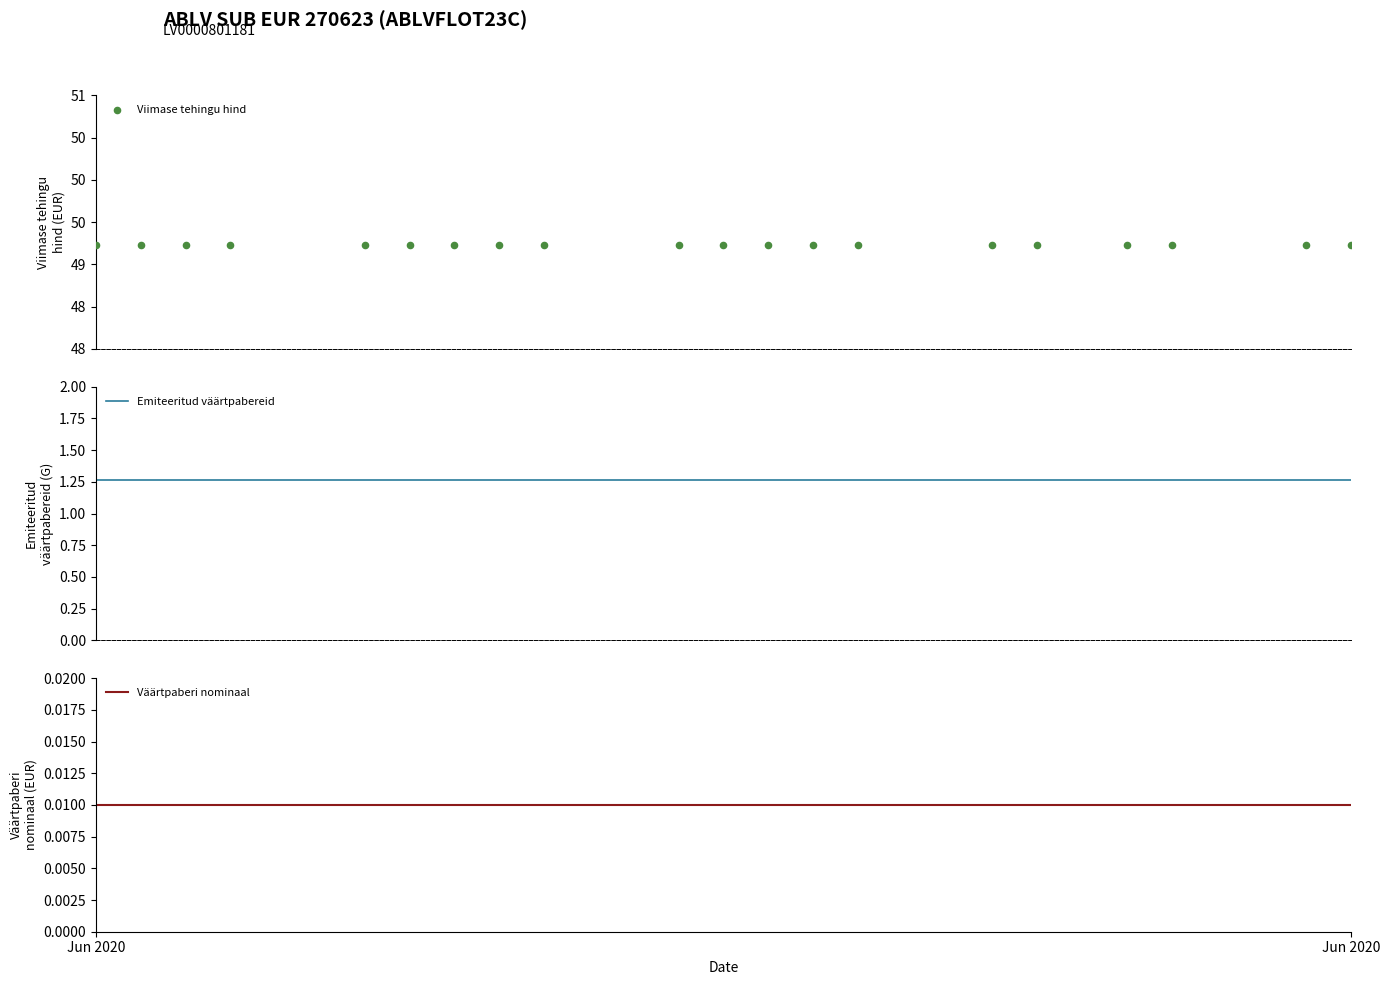

What is the total value across all series at Jun 2020?

50.5